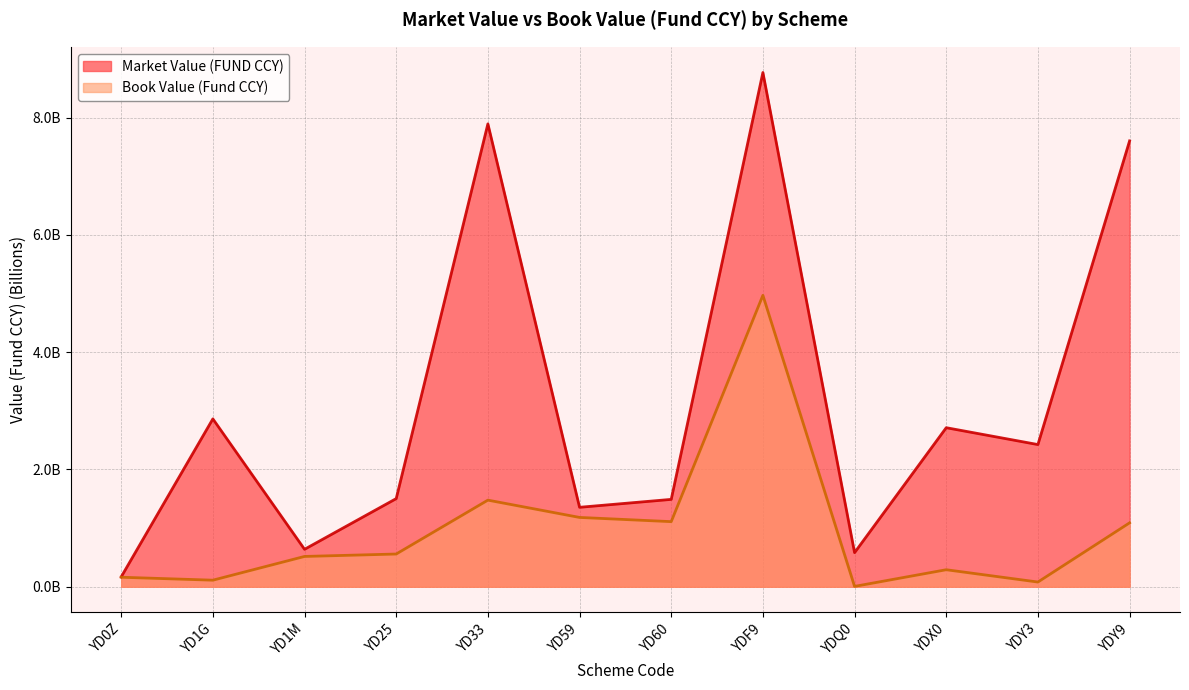

At YDF9, list the series in order from largest to smallest.

Market Value (FUND CCY), Book Value (Fund CCY)